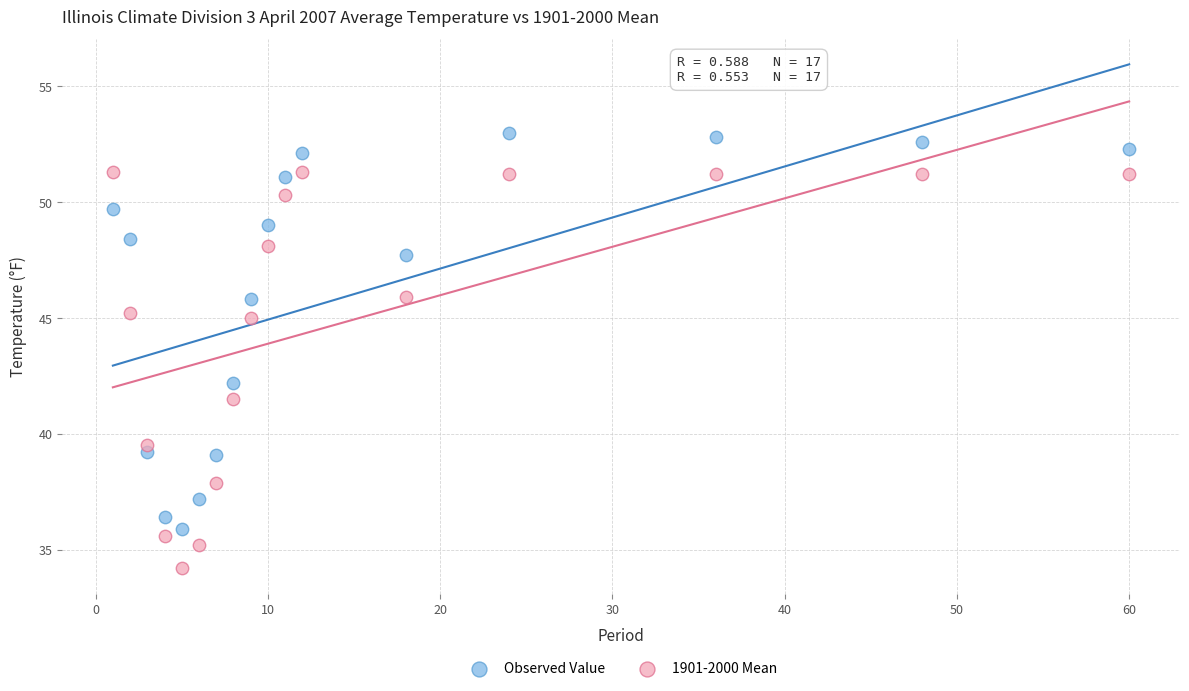

Which series contains the highest Y value?

Observed Value